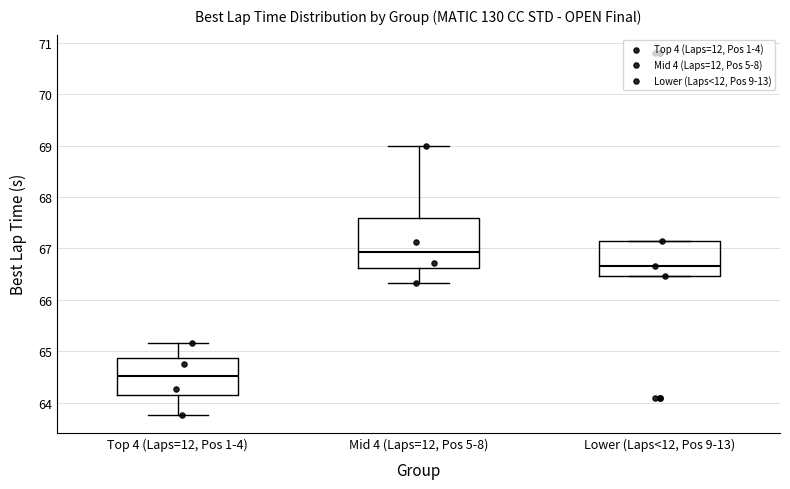

Comparing the boxes themselves (not the whiskers), which one is the tallest?

Mid 4 (Laps=12, Pos 5-8)